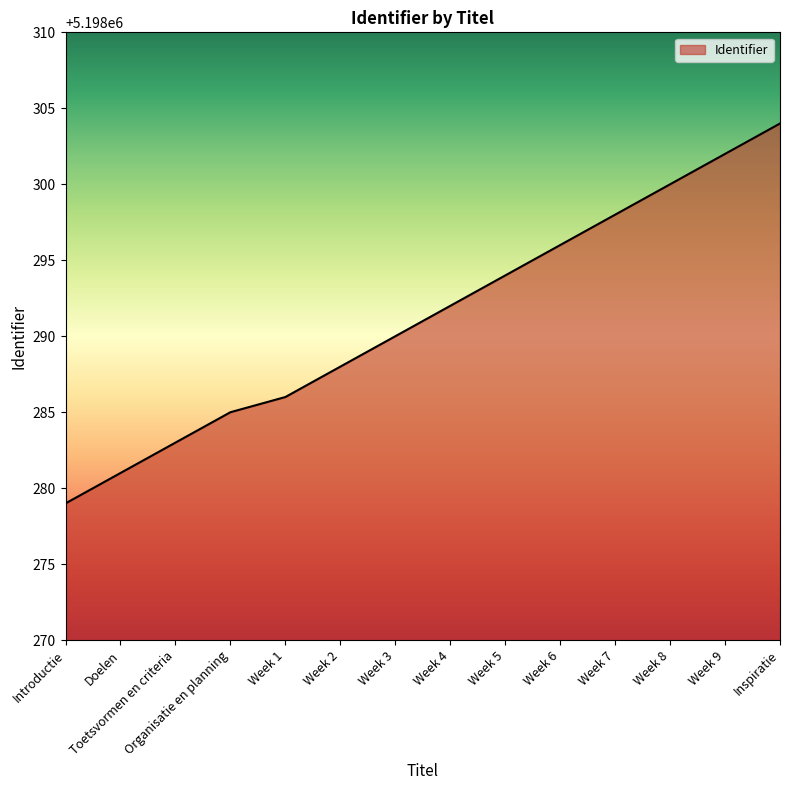

The value at Inspiratie is 5198304. True or false?

True